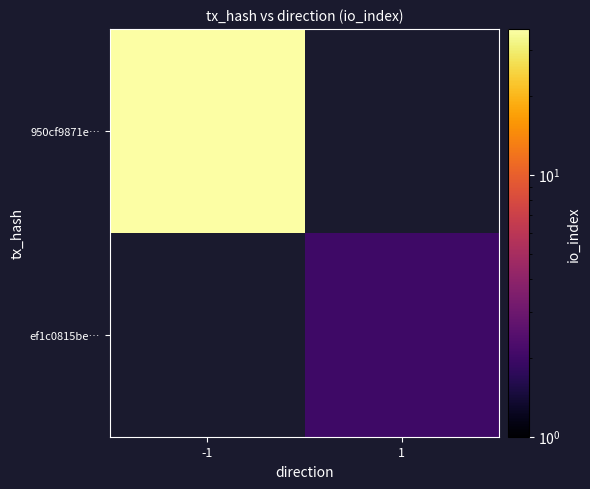

At how many categories does at least one series exceed 25?

1